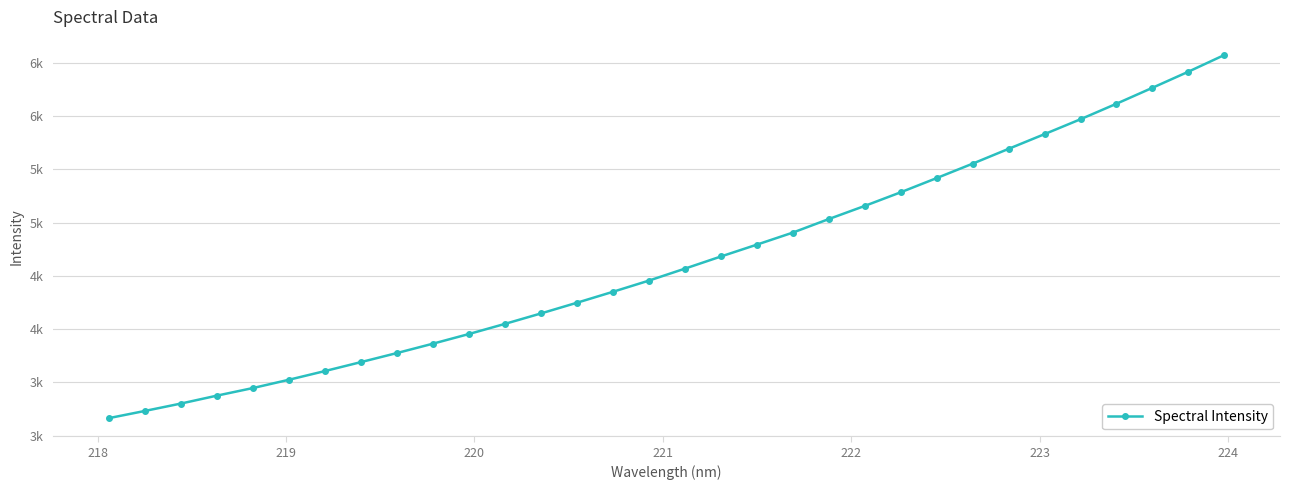

True or false: there are more than 1 points higher than both neighbors.

False